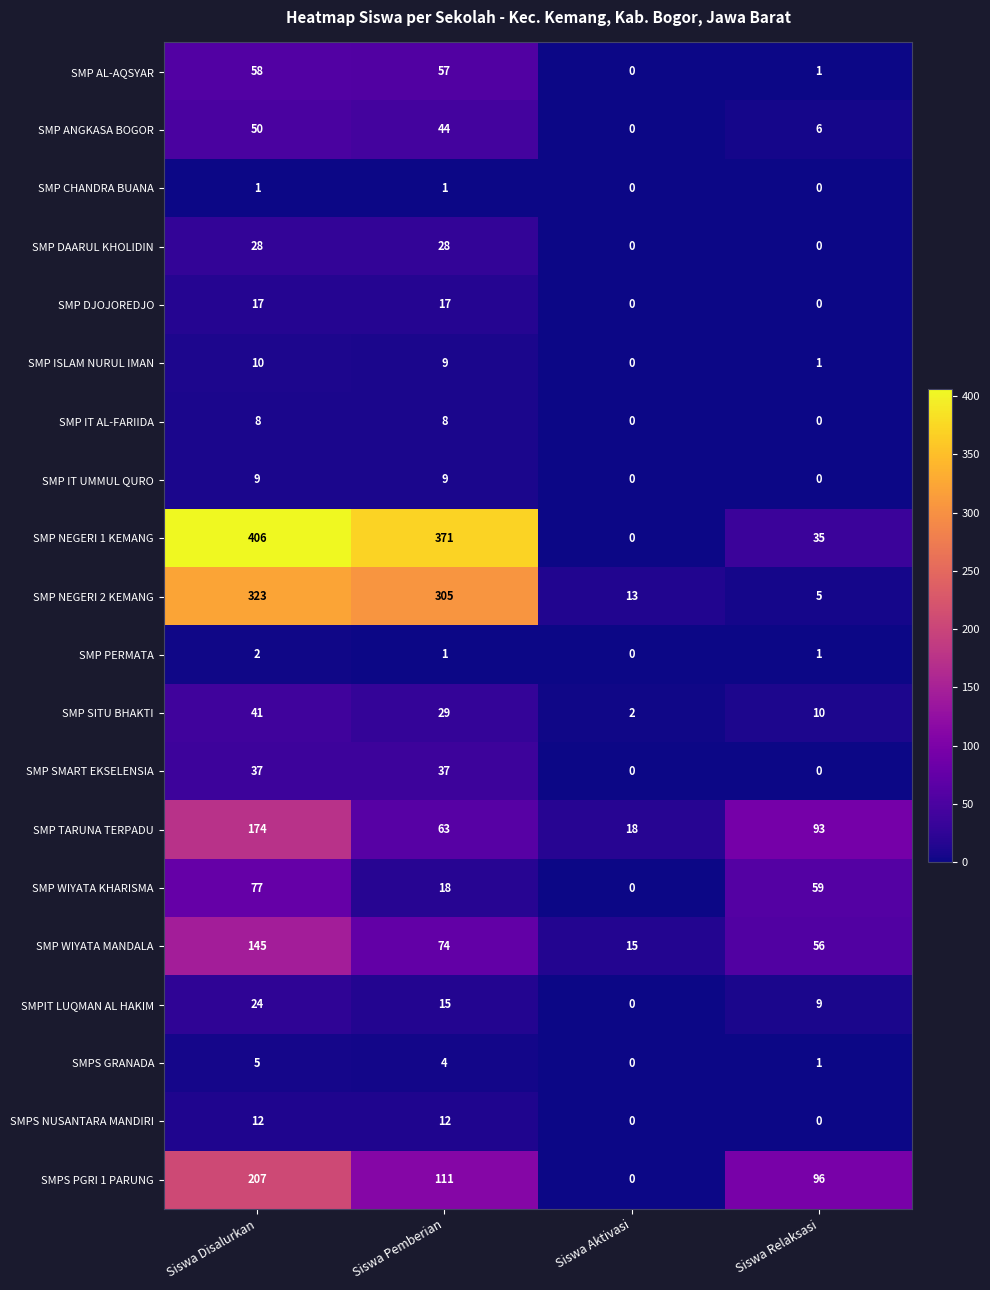

Rank the categories by SMP AL-AQSYAR value from lowest to highest.

Siswa Aktivasi, Siswa Relaksasi, Siswa Pemberian, Siswa Disalurkan